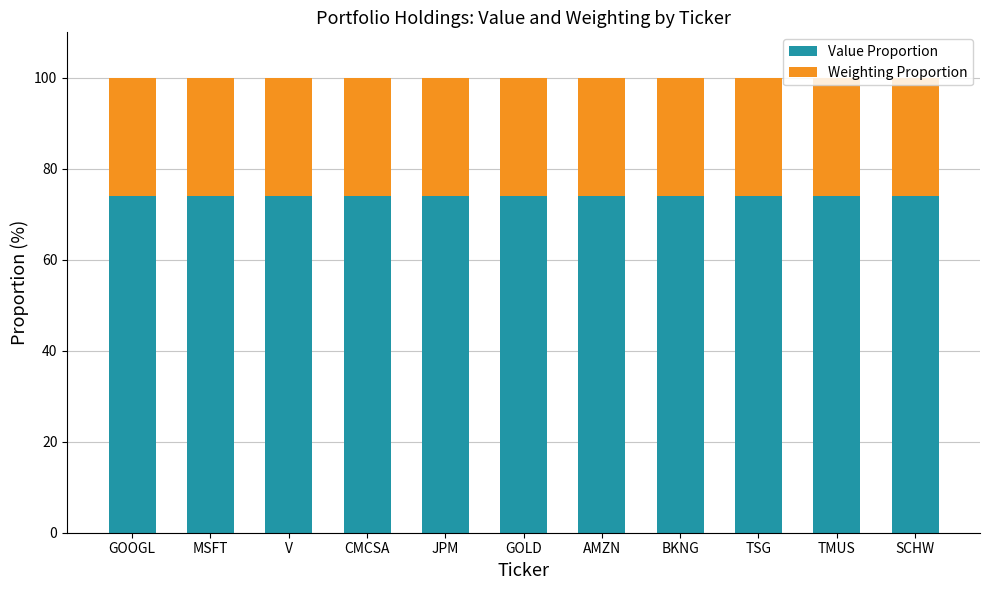

The Value Proportion series shows 74.1 at CMCSA. True or false?

True